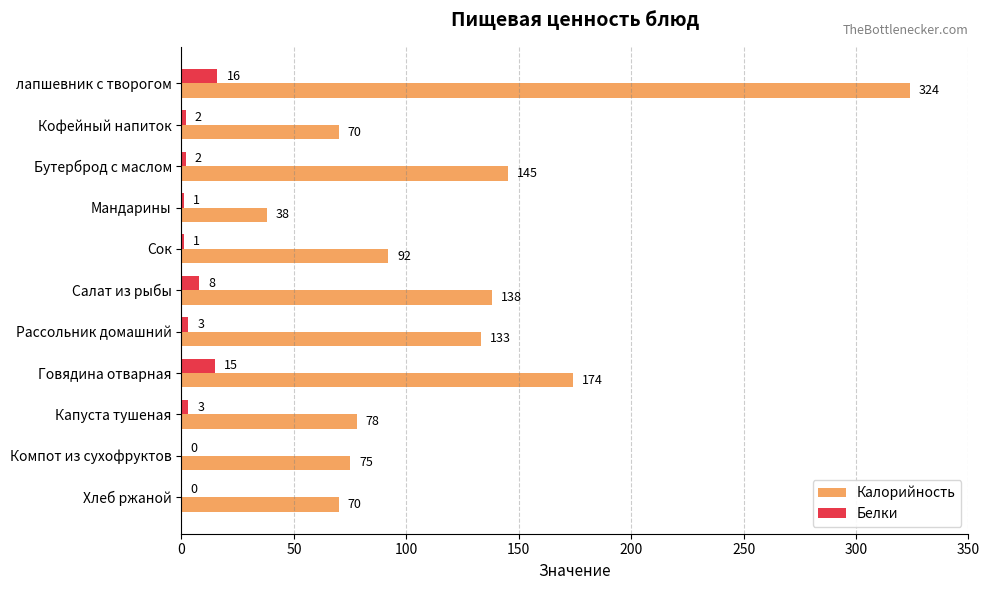

True or false: Белки has a value of 2 at Бутерброд с маслом.

True